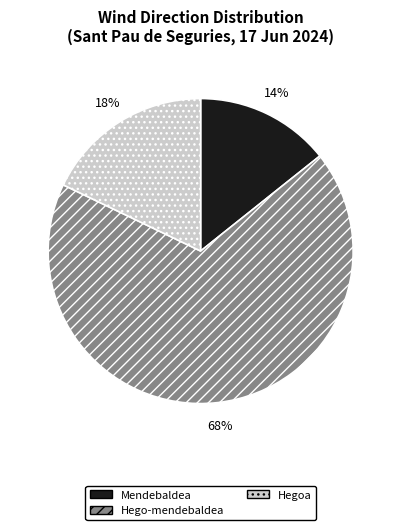

True or false: Mendebaldea accounts for 8% of the total.

False